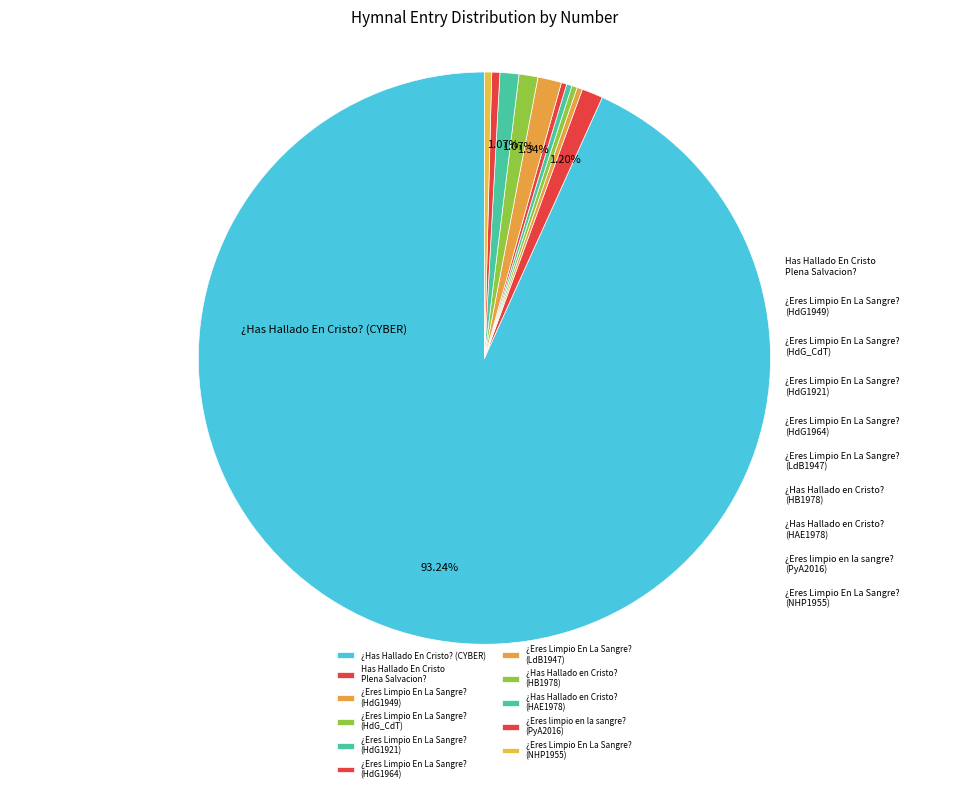

Rank the categories by value from lowest to highest.

¿Eres Limpio En La Sangre? (HdG1949), ¿Eres Limpio En La Sangre? (HdG_CdT), ¿Eres Limpio En La Sangre? (HdG1921), ¿Eres Limpio En La Sangre? (HdG1964), ¿Eres Limpio En La Sangre? (NHP1955), ¿Eres limpio en la sangre?, ¿Has Hallado en Cristo? (HB1978), ¿Has Hallado en Cristo? (HAE1978), Has Hallado En Cristo Plena Salvacion?, ¿Eres Limpio En La Sangre? (LdB1947), ¿Has Hallado En Cristo?